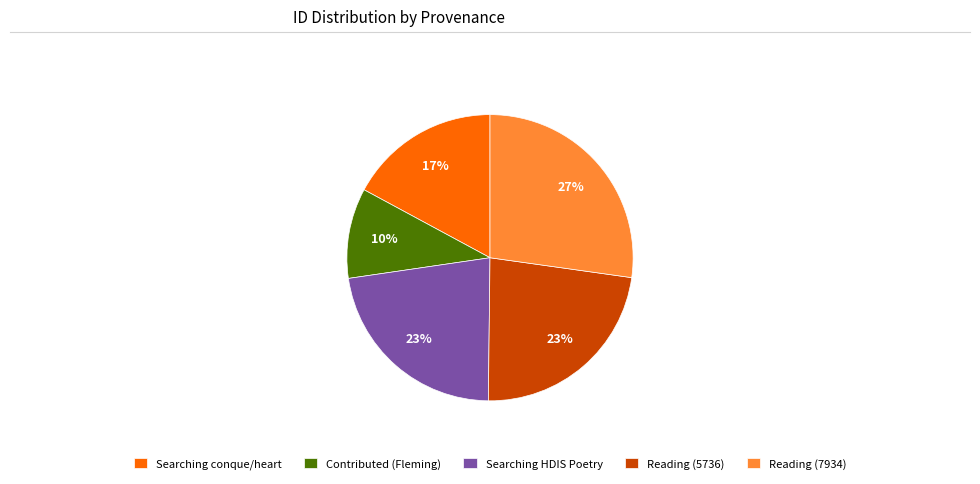

To the nearest percent, what is the average slice percentage?

20%